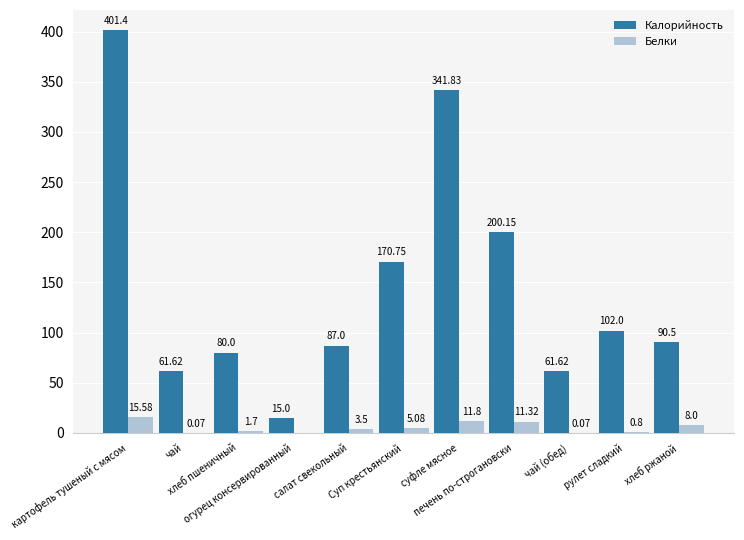

What is the sum of the Белки values at салат свекольный and рулет сладкий?

4.3